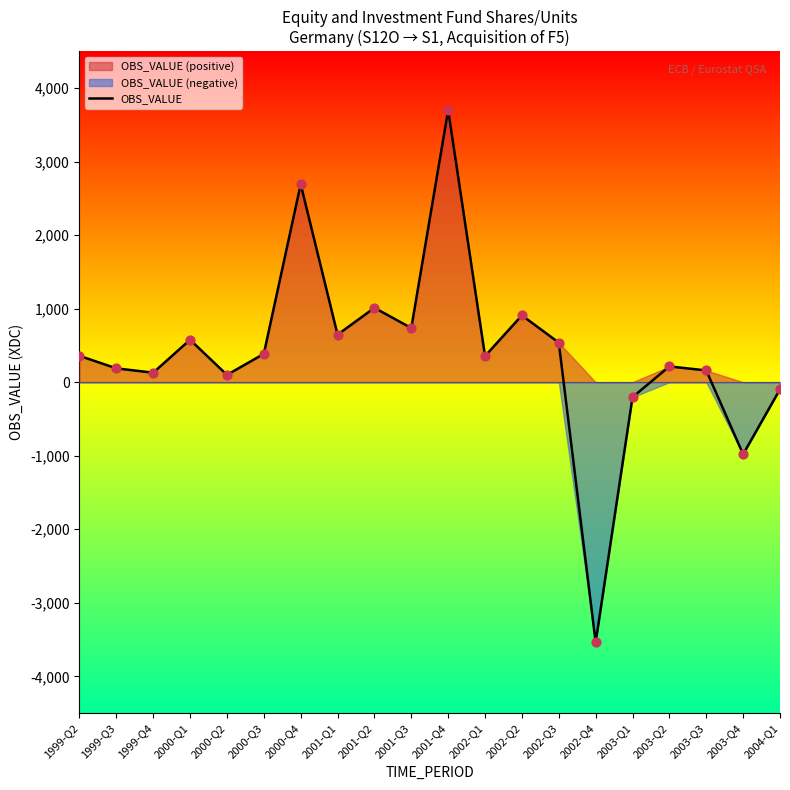

What is the ratio of the value at 2003-Q3 to the value at 2001-Q1?

0.2